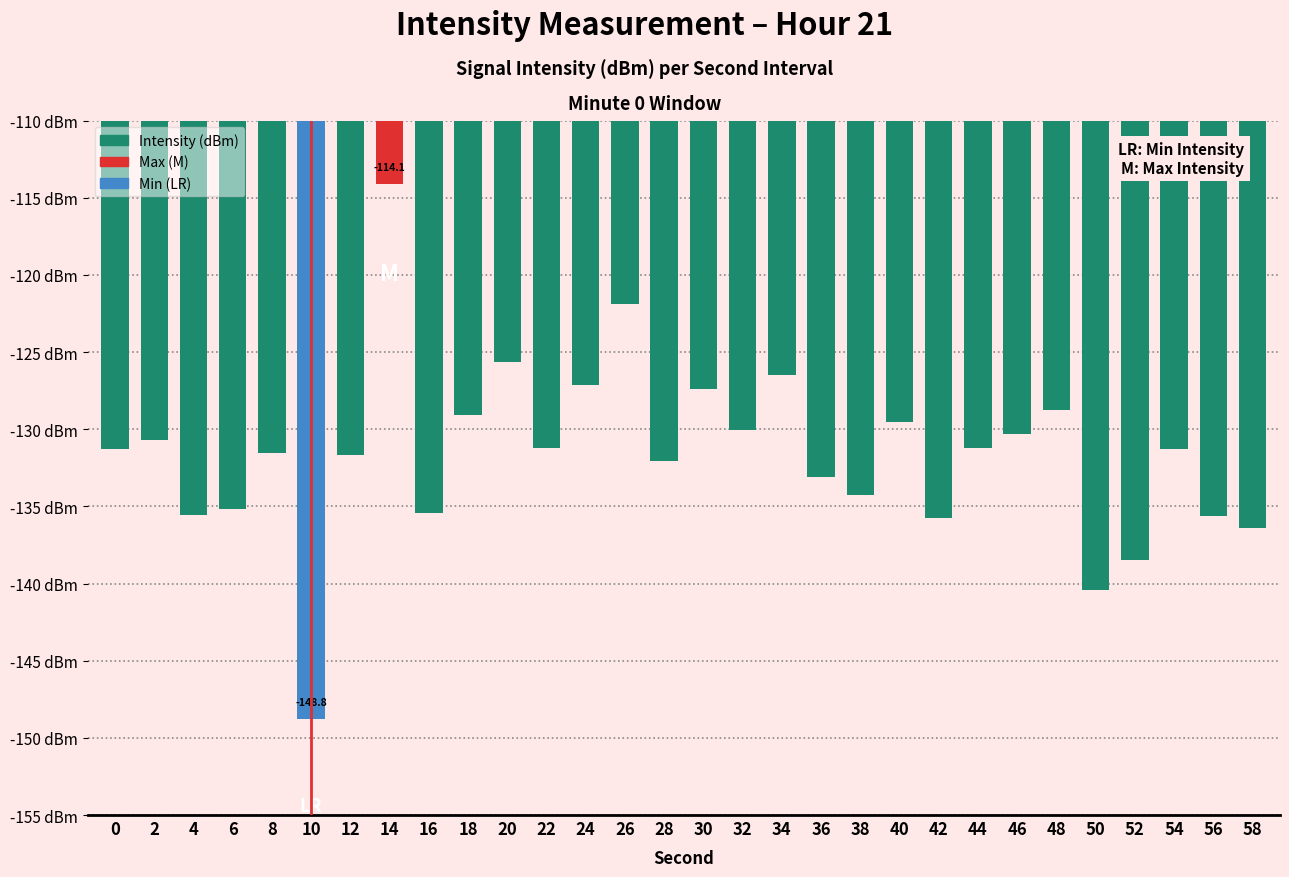

Is it true that the value at 46 is -130.3?

True